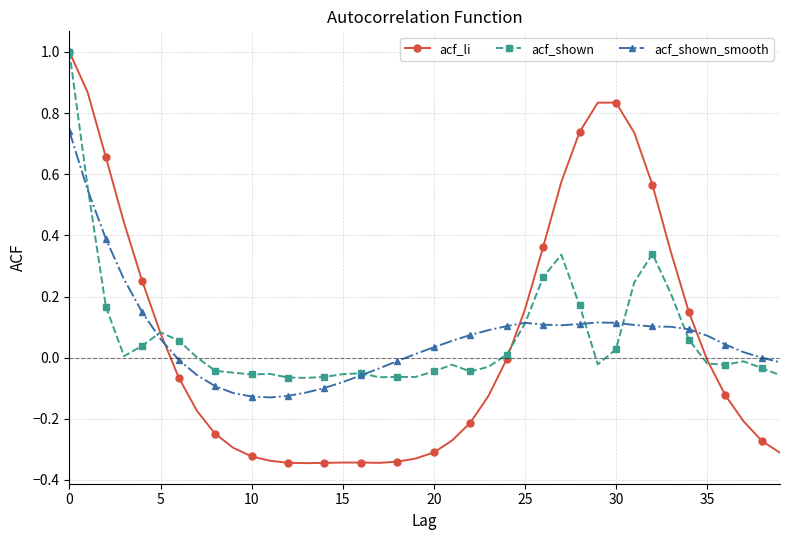

True or false: acf_shown_smooth has more than 0 points higher than both neighbors.

True